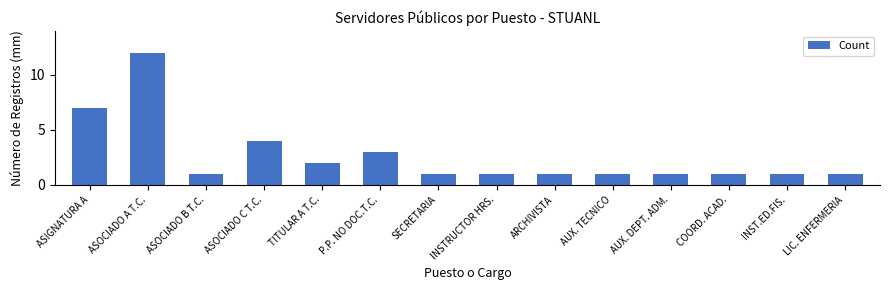

What is the label of the 10th bar from the right?

TITULAR A T.C.